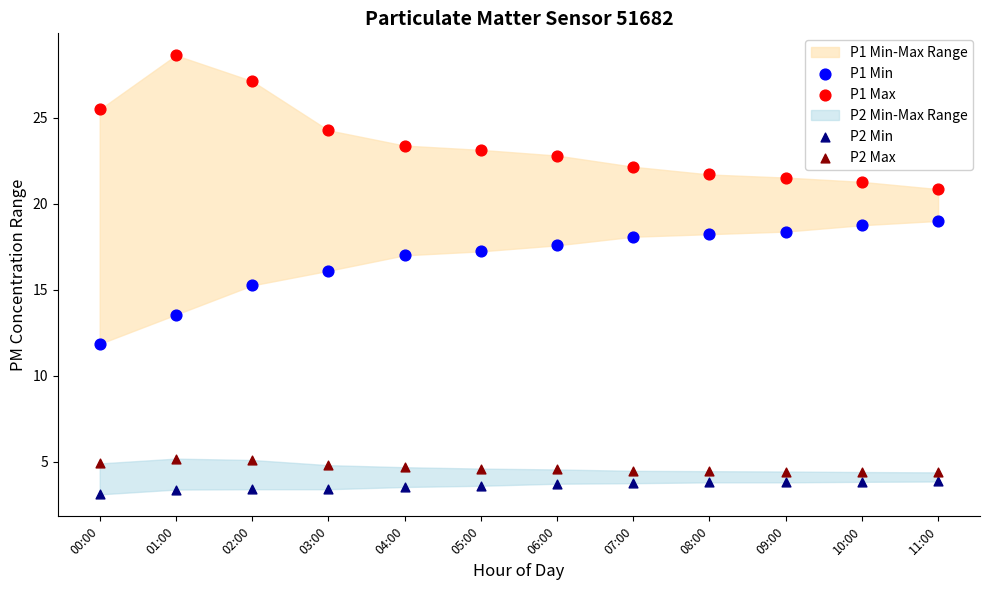

Which series contains the lowest Y value?

P2 Min